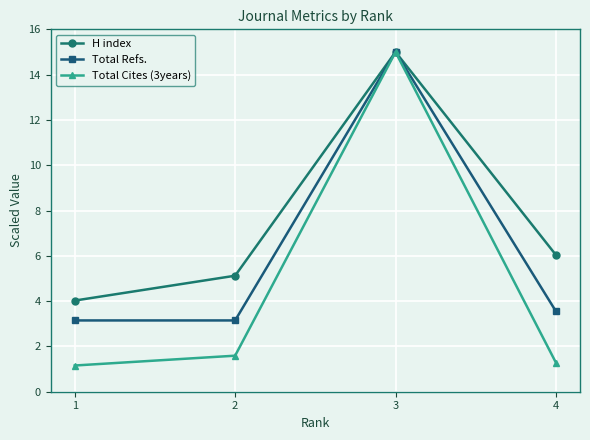

At which label does H index reach its peak?

3